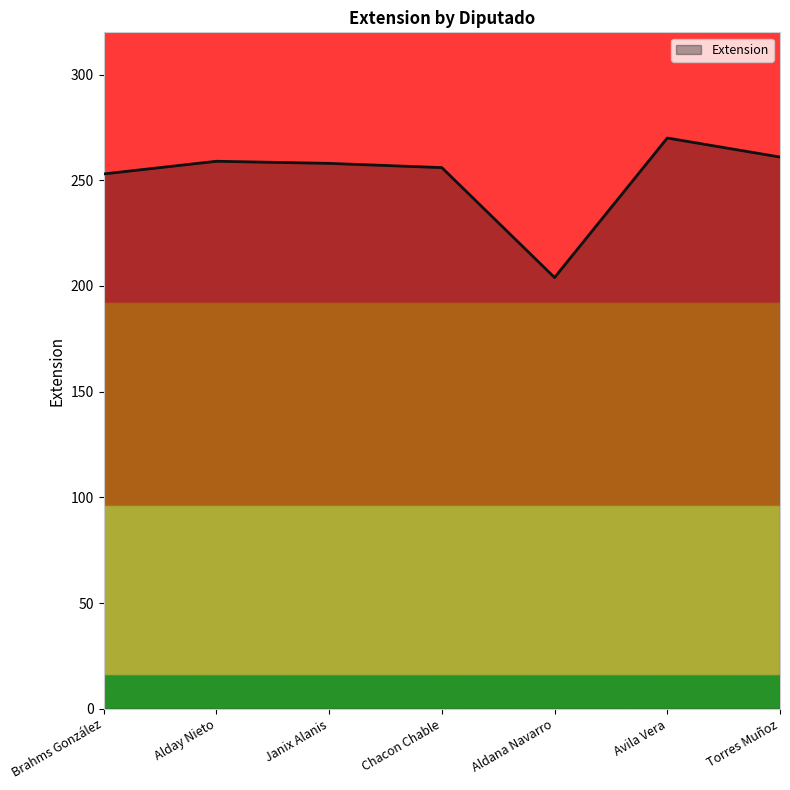

The value at Janix Alanis is 258. True or false?

True